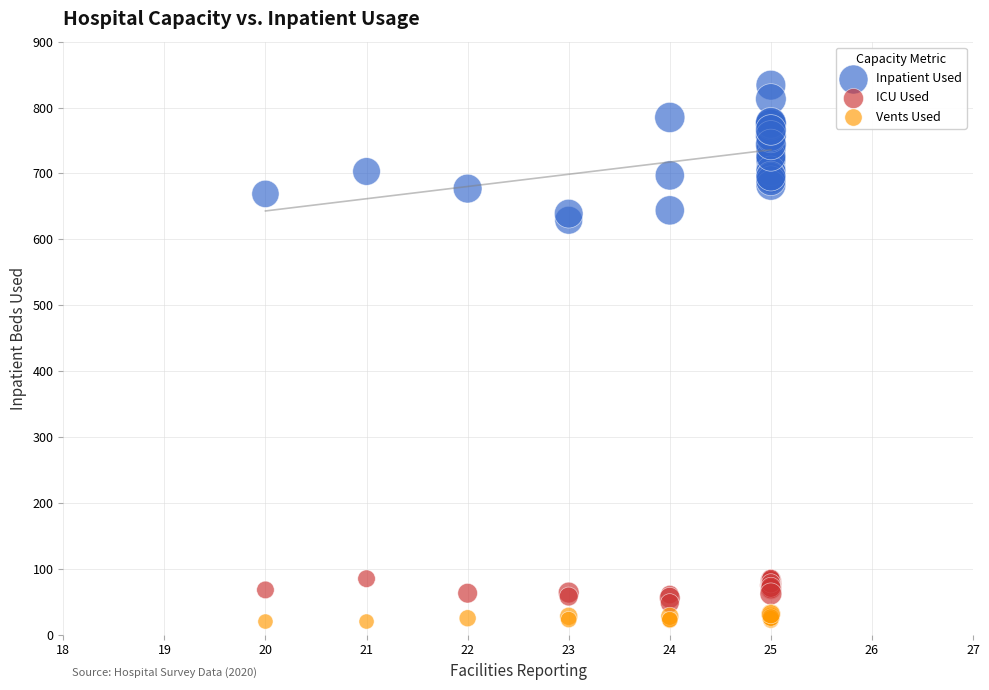

Which series reaches the maximum Y coordinate?

Inpatient Used